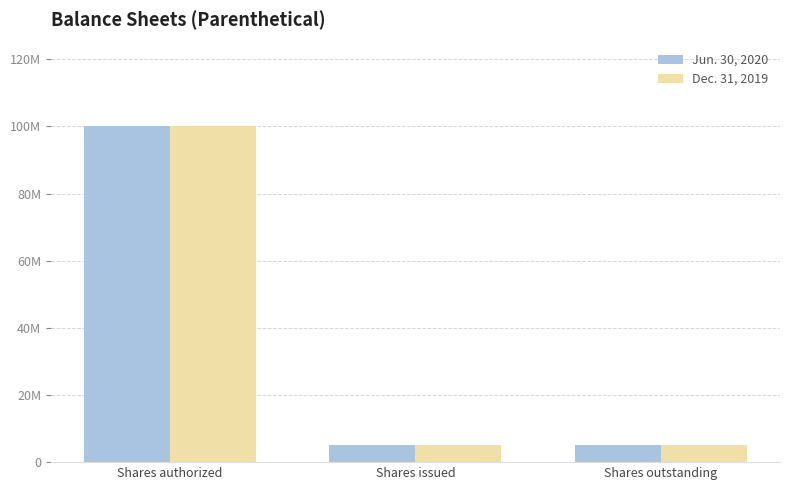

Reading left to right, what are all the values shown in this chart?

Jun. 30, 2020: Shares authorized=100000000	Shares issued=5252309	Shares outstanding=5252309
Dec. 31, 2019: Shares authorized=100000000	Shares issued=5252309	Shares outstanding=5252309